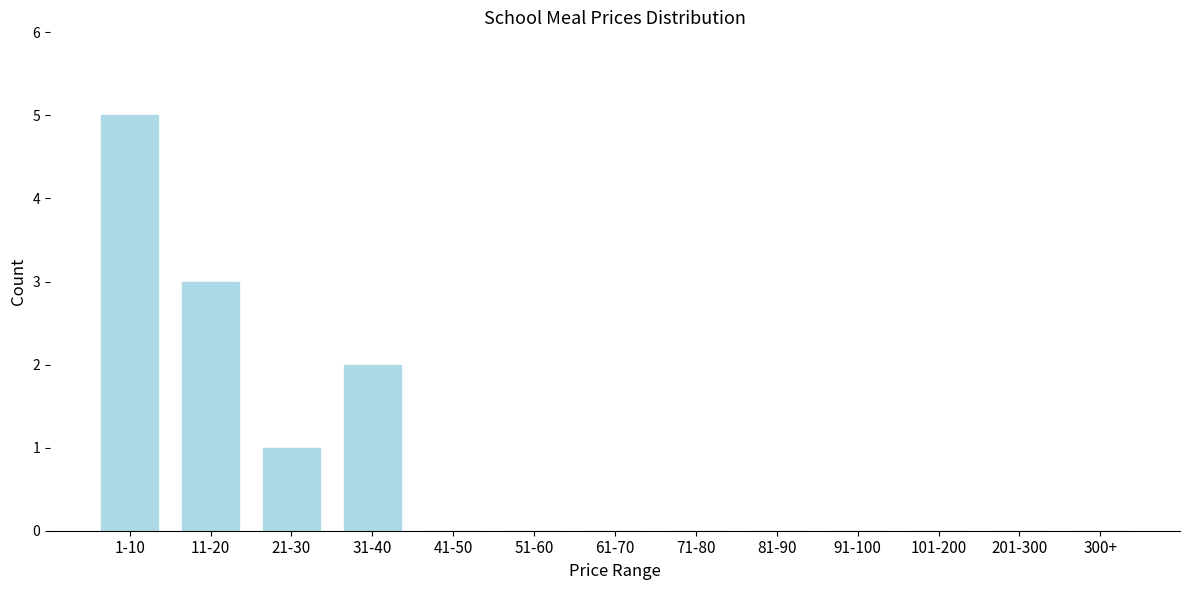

Reading left to right, list all the values displayed in this chart.

1-10=5	11-20=3	21-30=1	31-40=2	41-50=0	51-60=0	61-70=0	71-80=0	81-90=0	91-100=0	101-200=0	201-300=0	300+=0